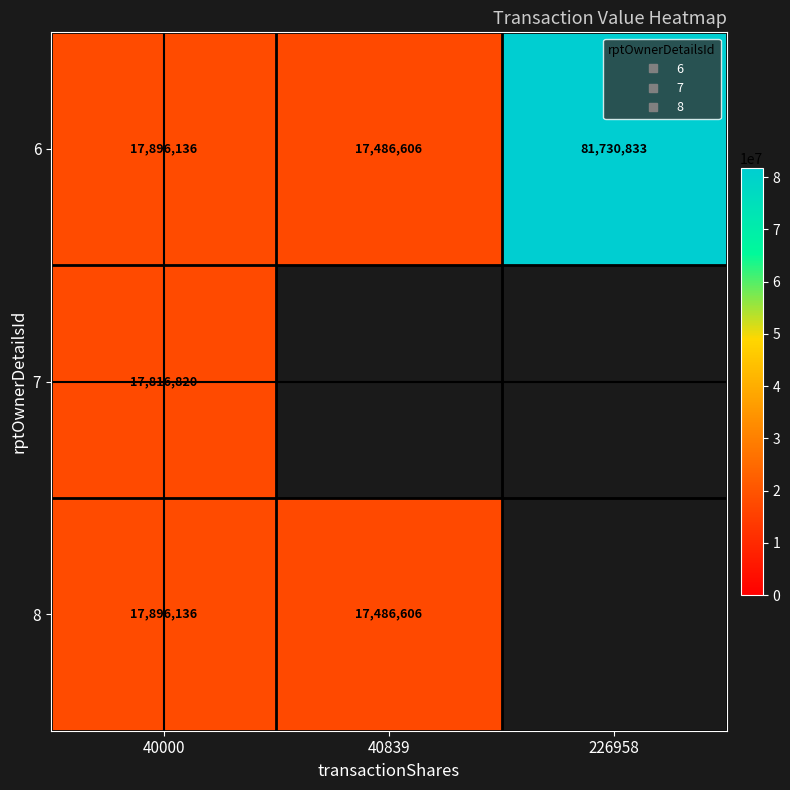

The 7 series shows 17816820 at 40000. True or false?

True